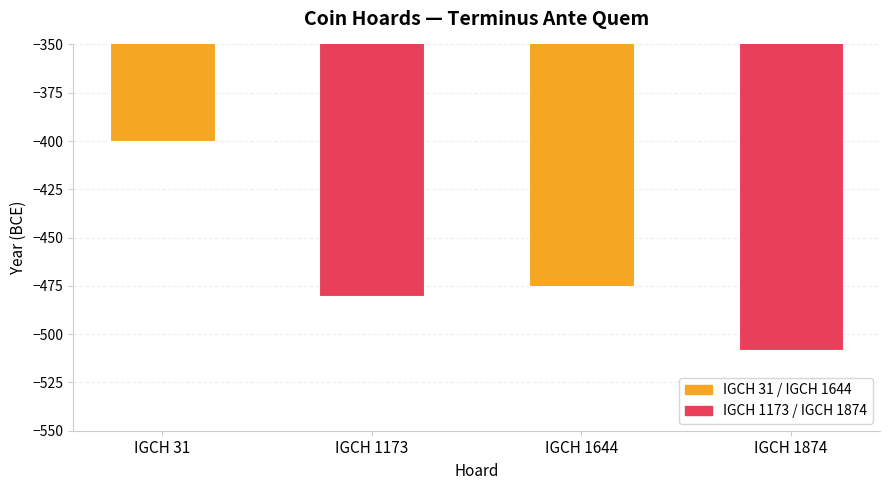

At which category does the chart reach its minimum across all series?

IGCH 1874